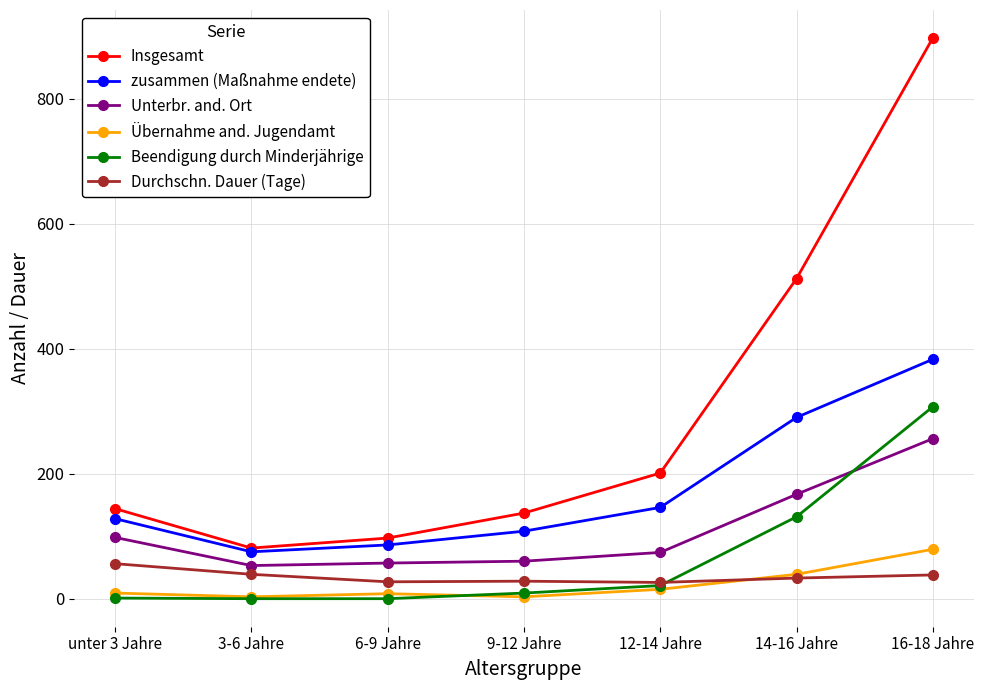

Is it true that Übernahme and. Jugendamt equals 15 at 12-14 Jahre?

True